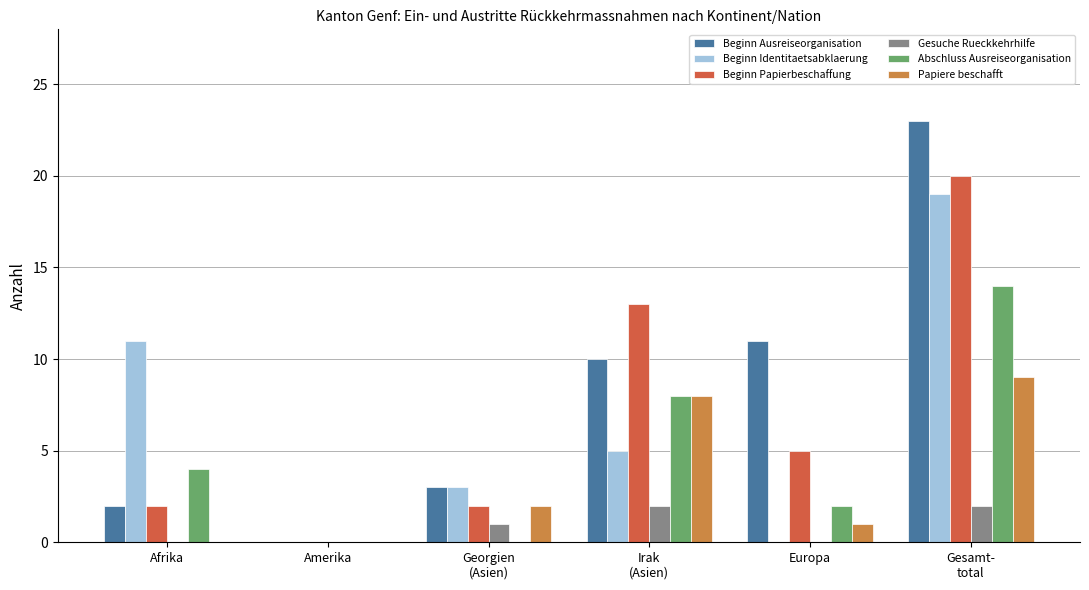

What is the sum of all Abschluss Ausreiseorganisation values?

28